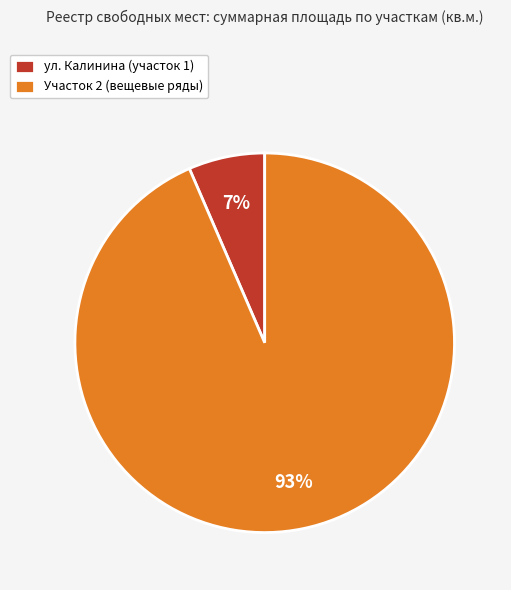

The ул. Калинина (участок 1) slice represents 13% of the pie. True or false?

False